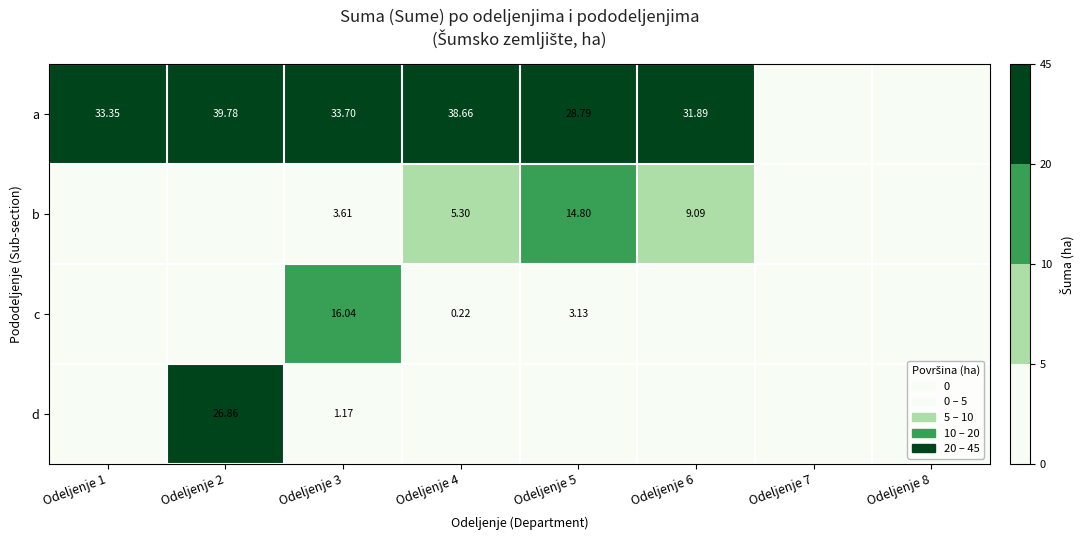

Is the value of a at Odeljenje 6 greater than the value of b at Odeljenje 6?

Yes